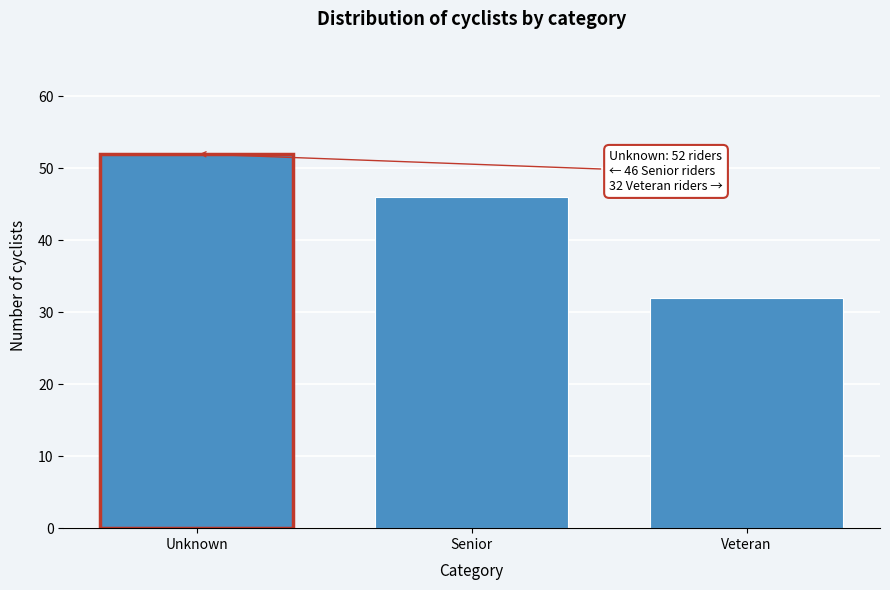

Reading left to right, extract all data points from this chart.

52	46	32